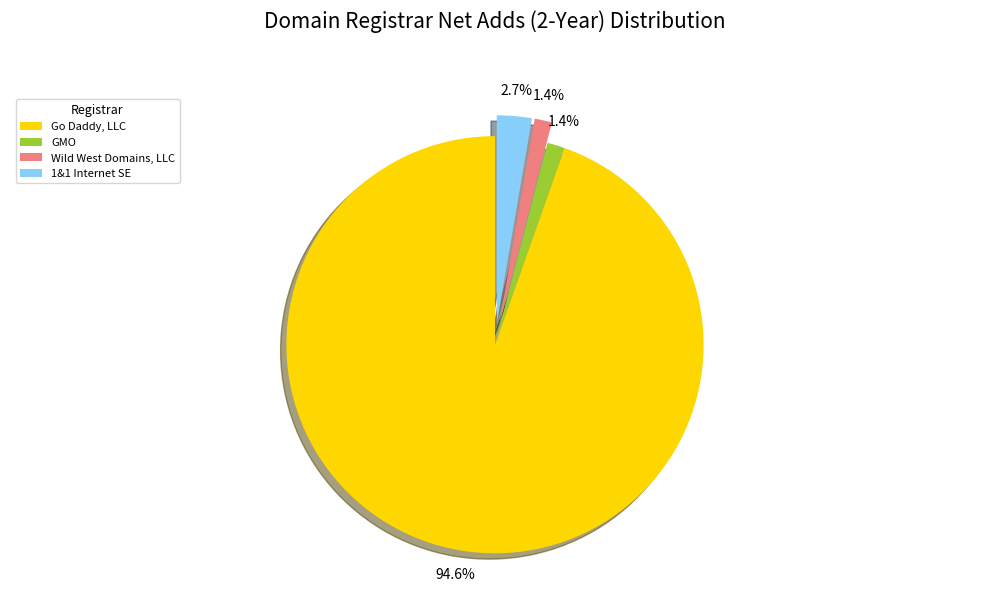

Do 1&1 Internet SE and GMO together represent more than half of the pie?

No